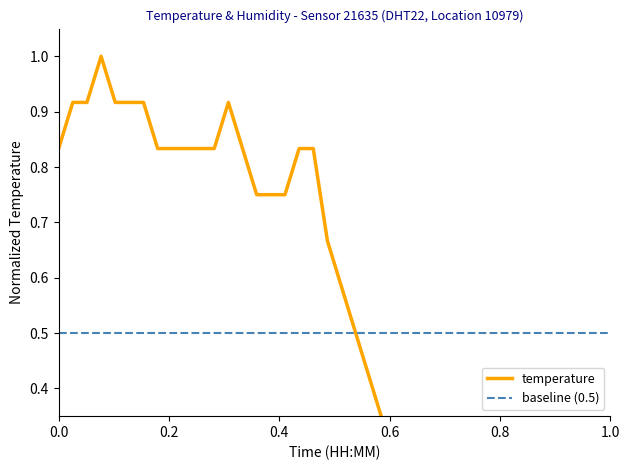

How many interior local valleys (lower than both neighbors) does the data have?

1